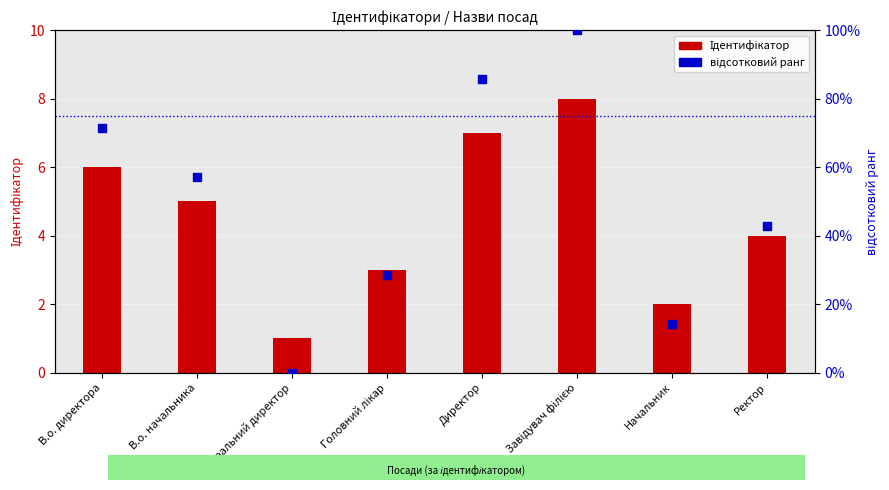

Which series has the largest total across all categories?

відсотковий ранг